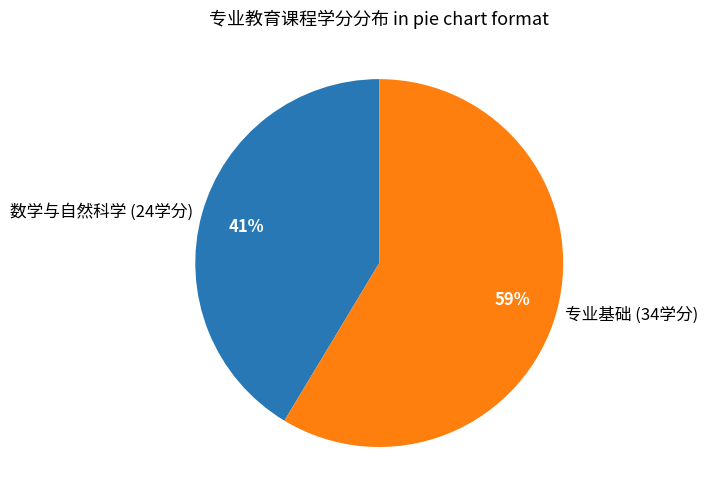

Which slice is the largest?

专业基础